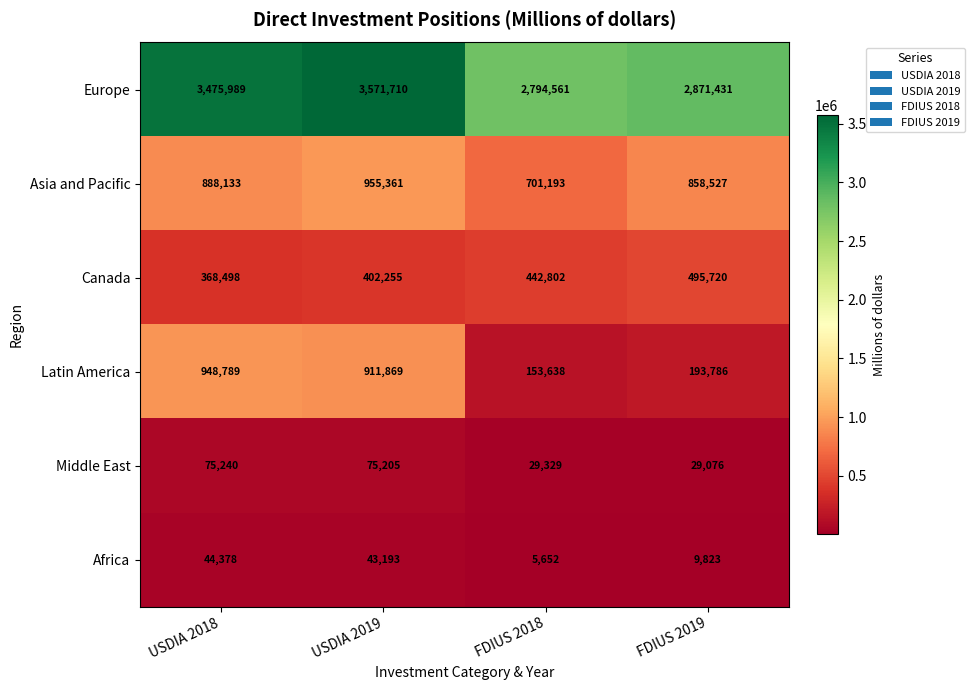

Count the Canada values in the range 402255 to 495720.

3